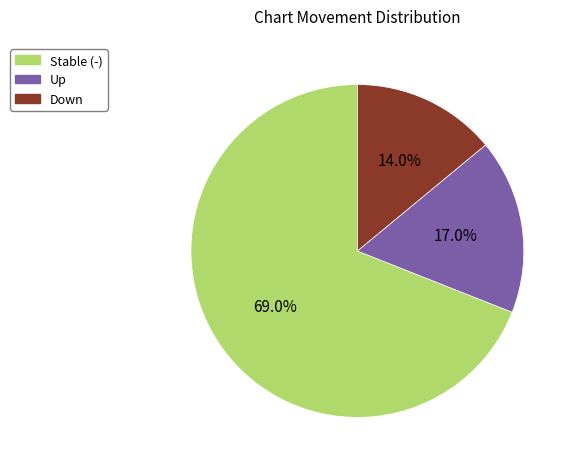

Is there a majority slice in this chart?

Yes